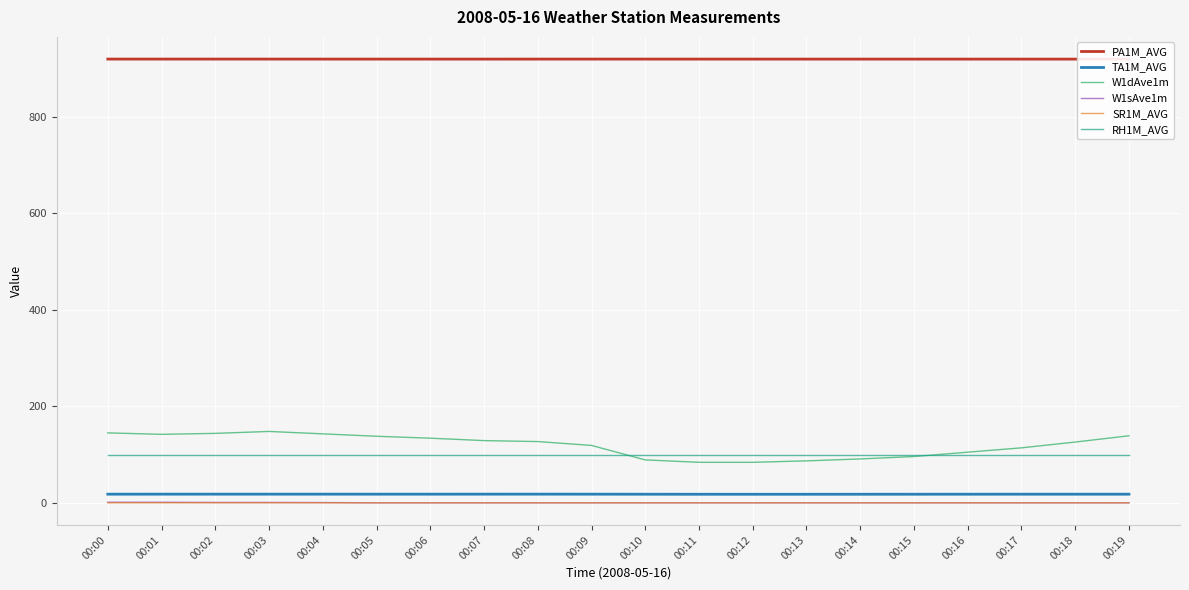

How many series are shown in this chart?

6